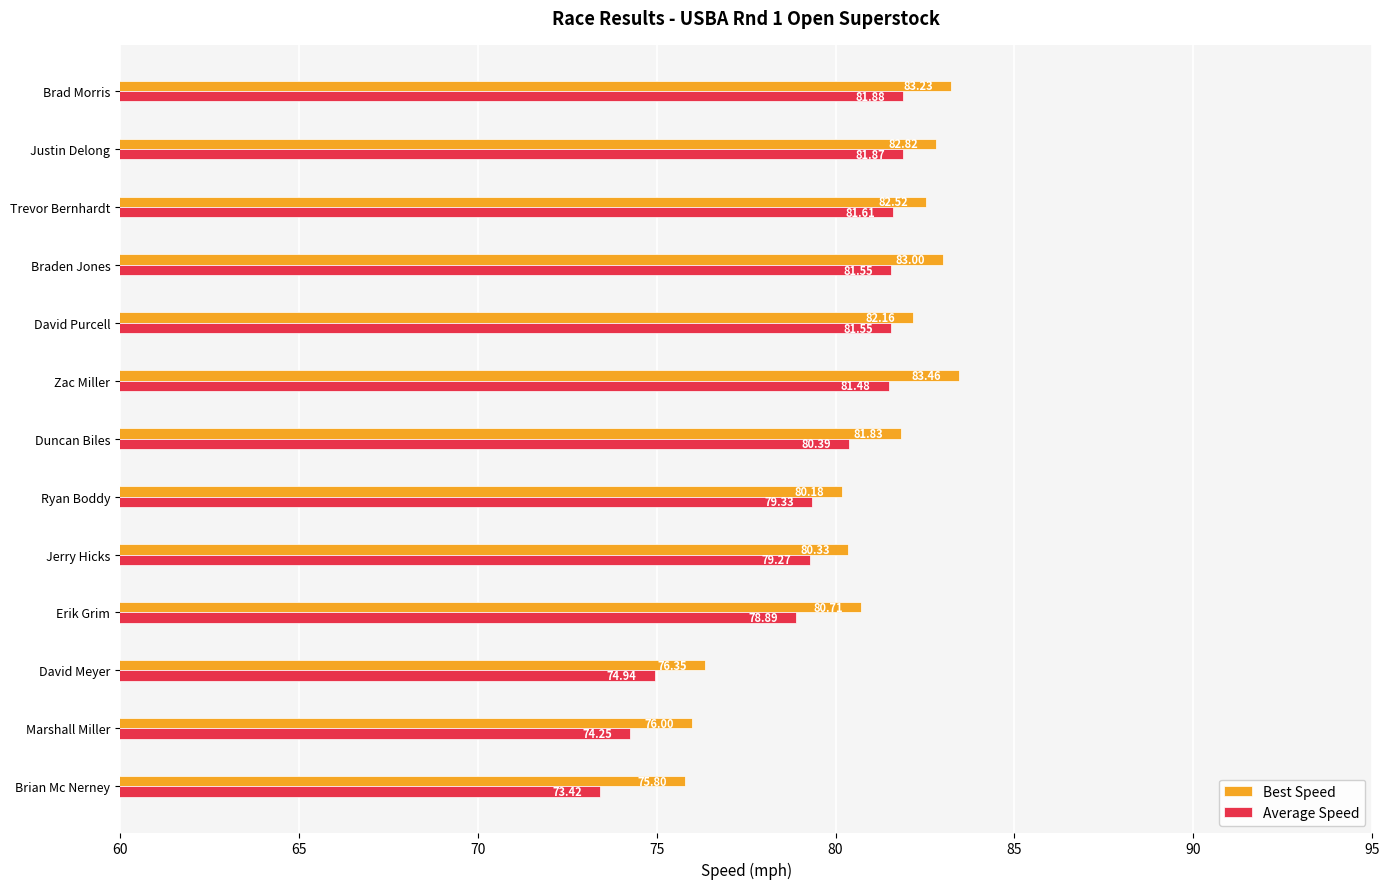

List the series in order of their overall mean, highest first.

Best Speed, Average Speed